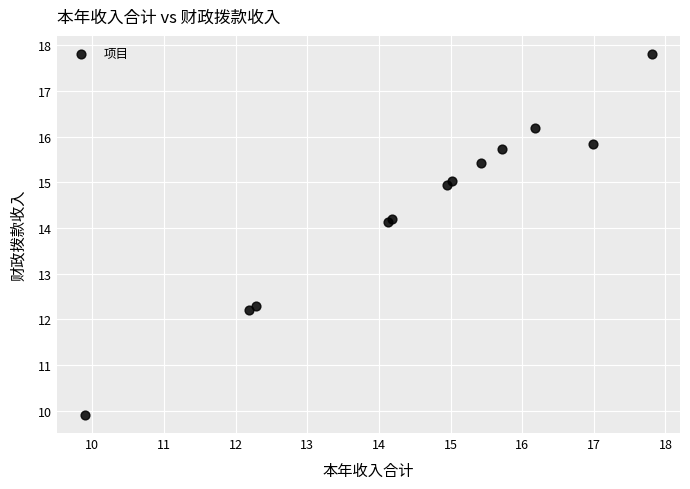

What Y value in the scatter plot is closest to 13?

12.3